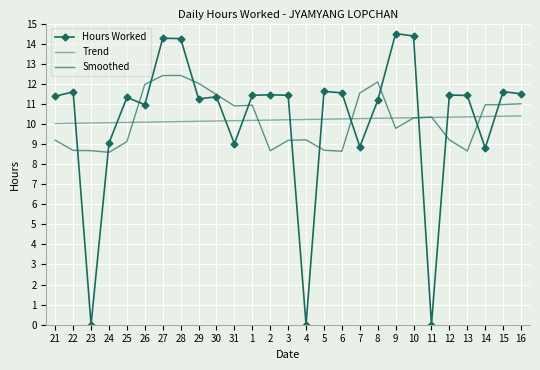

What is the difference between the second highest and second lowest values in the Hours Worked series?

14.4